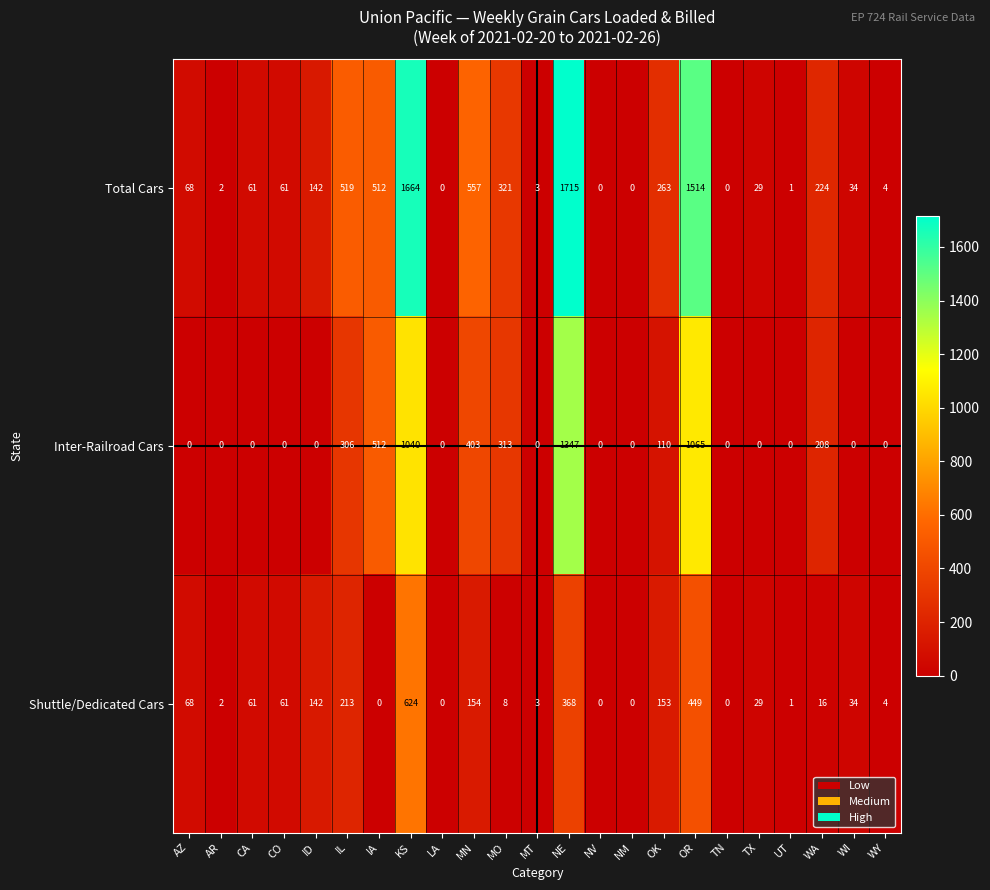

How many data points in Shuttle/Dedicated Cars are less than 29?

11